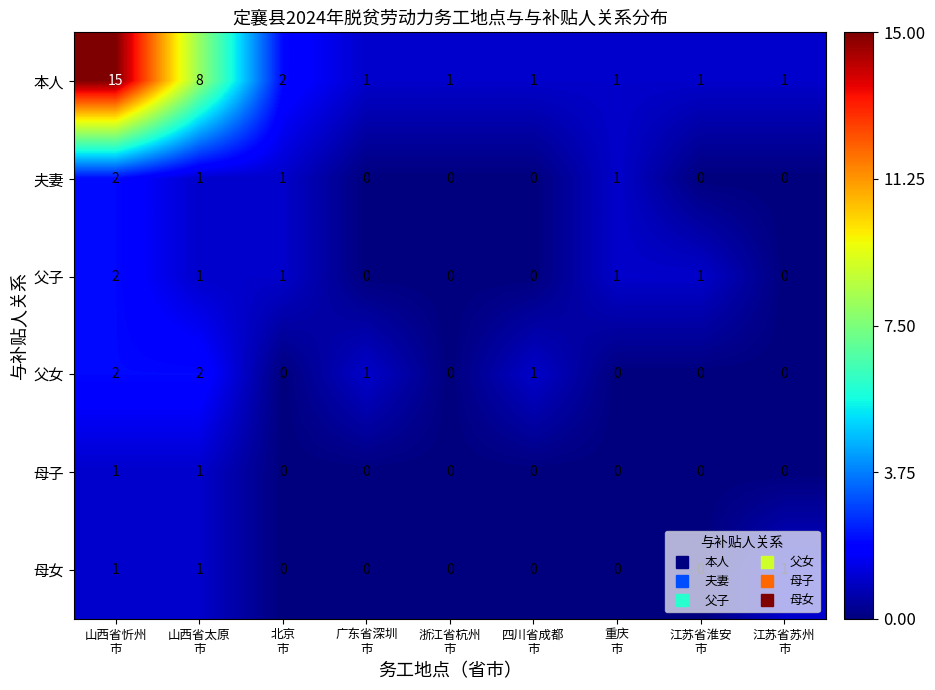

What is the sum of all 父女 values?

6